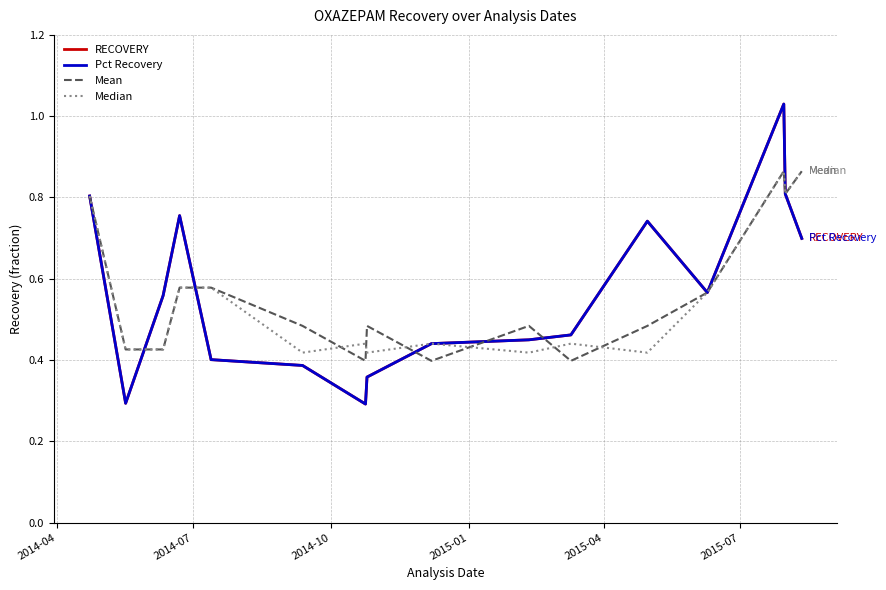

Which series has the largest range (max minus min)?

RECOVERY